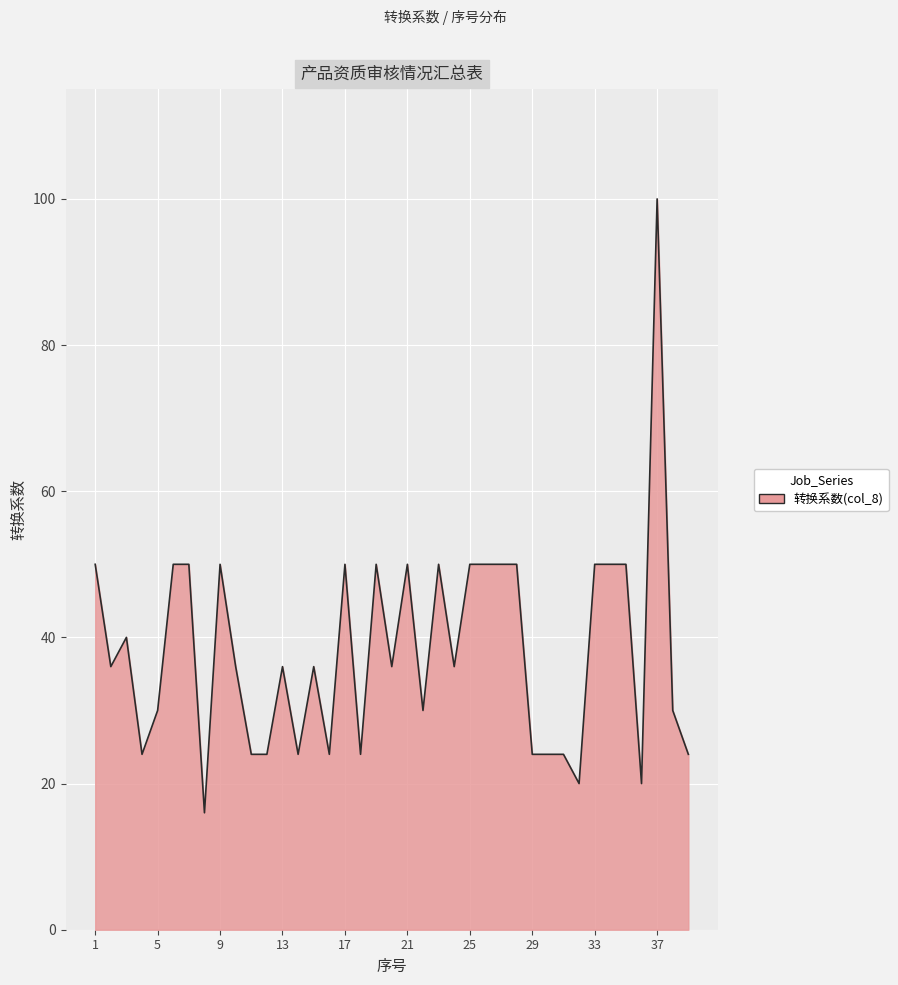

What is the smallest value displayed?

16